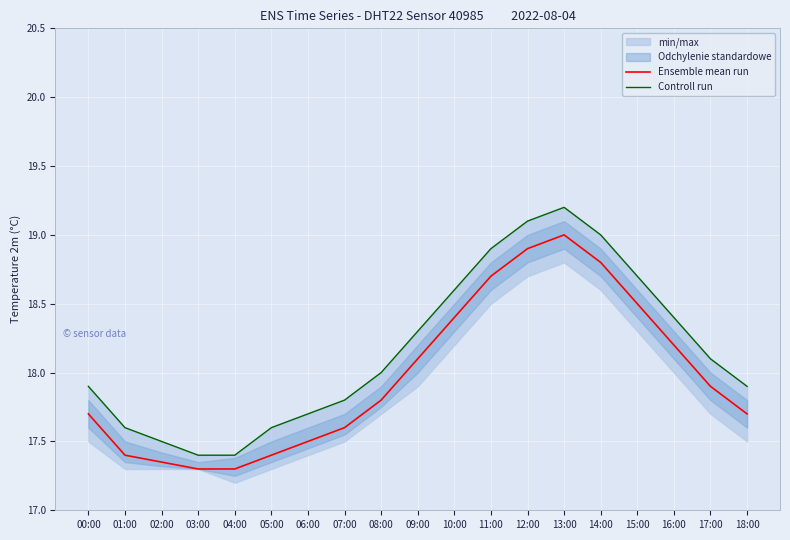

True or false: Ensemble mean run has more than 0 interior local peaks.

True